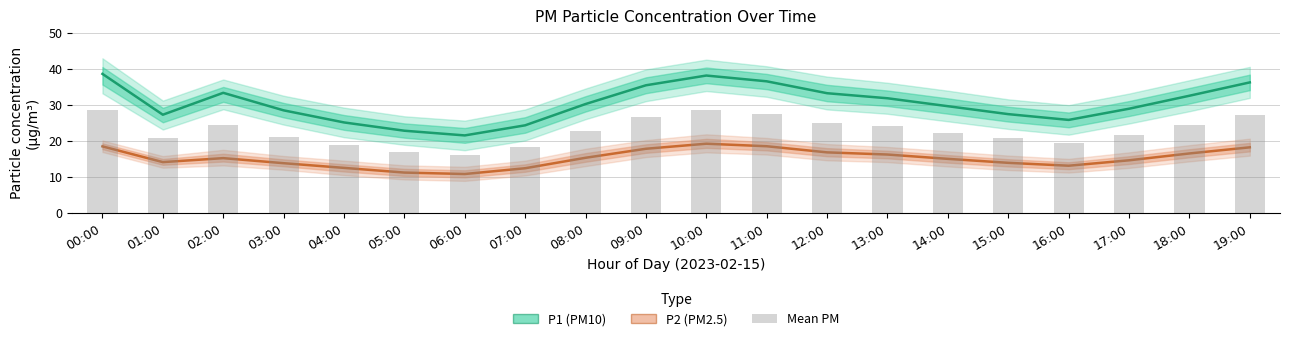

The P1 (PM10) series shows 29.6 at 14:00. True or false?

True